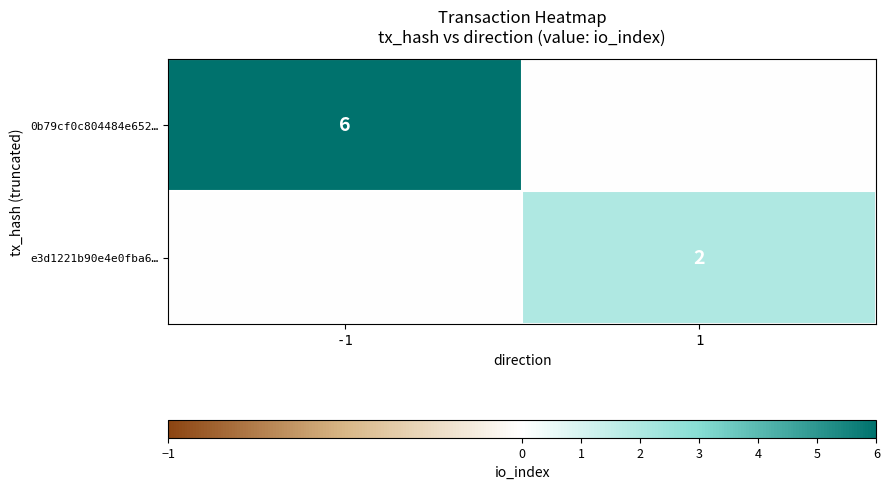

The e3d1221b90e4e0fba6… series shows 2 at 1. True or false?

True